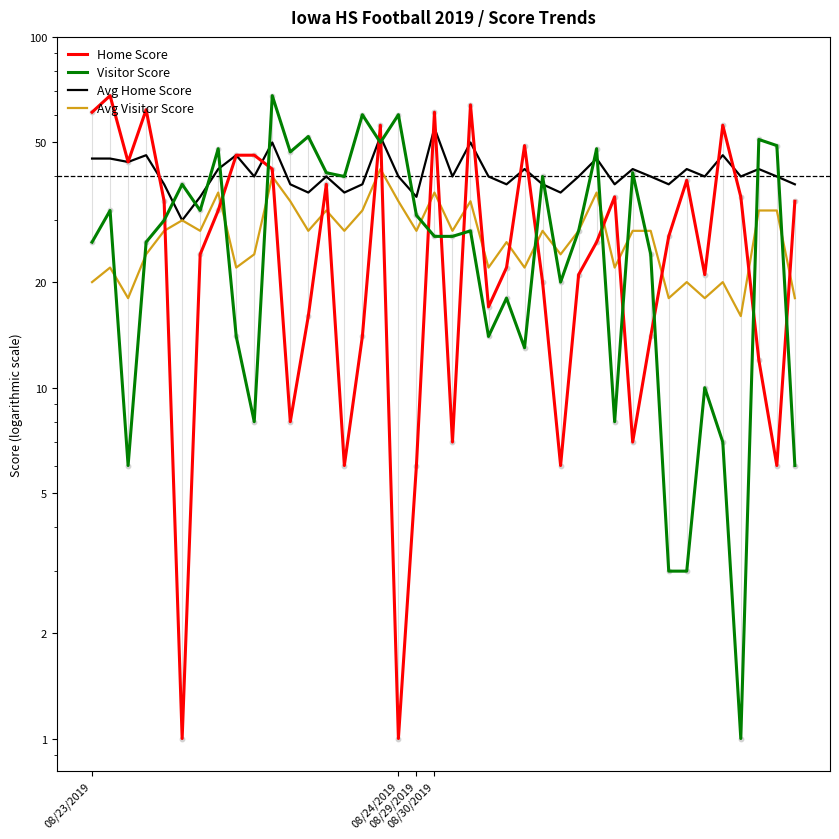

Which series contains the highest Y value?

Home Score